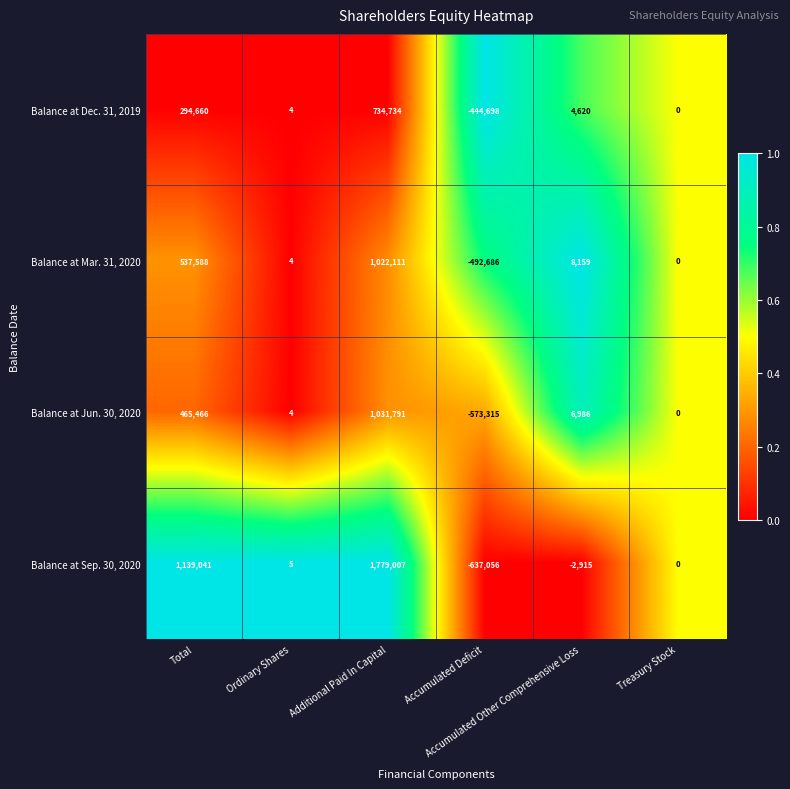

Which series has the largest total across all categories?

Balance at Sep. 30, 2020